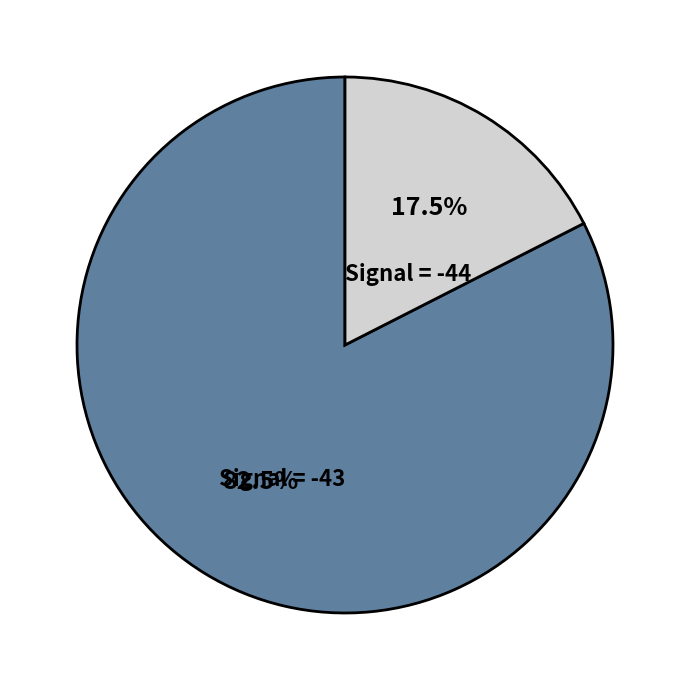

What percentage is NOT represented by Signal = -43?

17.5%